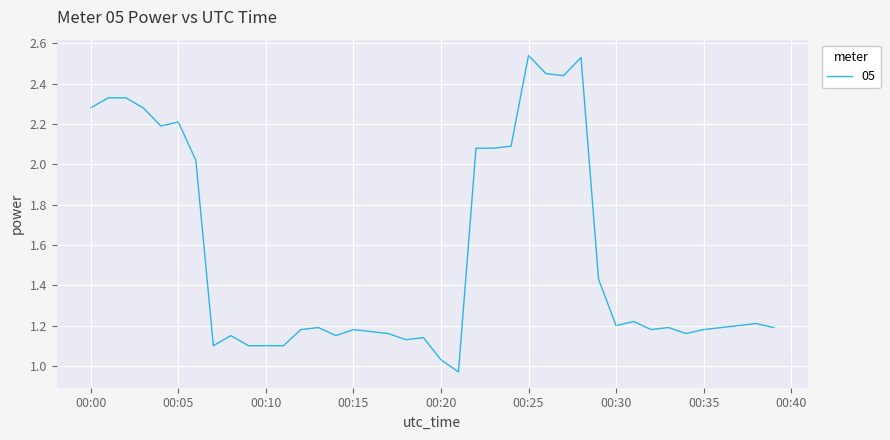

What is the difference between the maximum and minimum values?

1.6